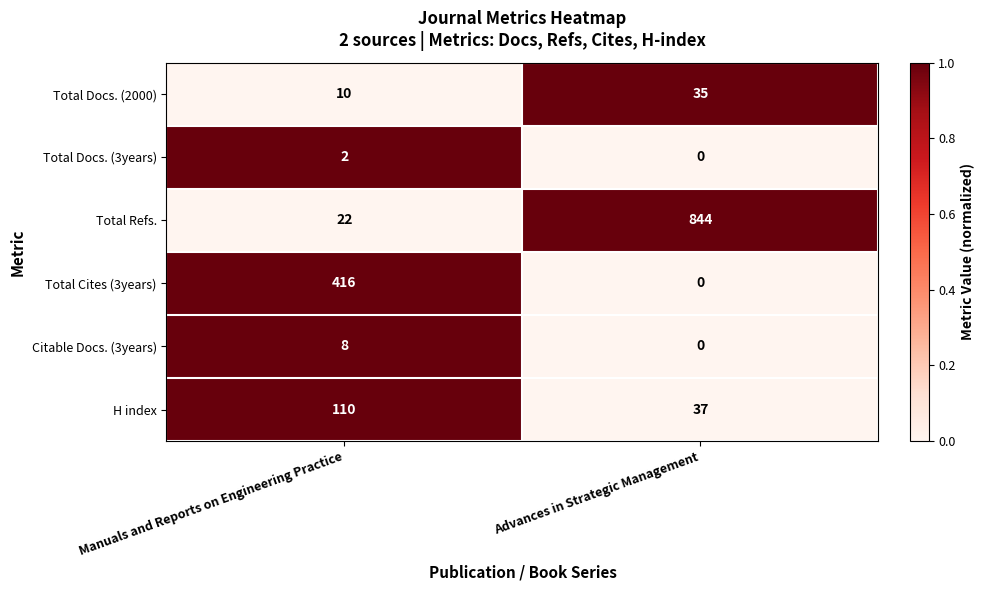

The H index series shows 49 at Advances in Strategic Management. True or false?

False